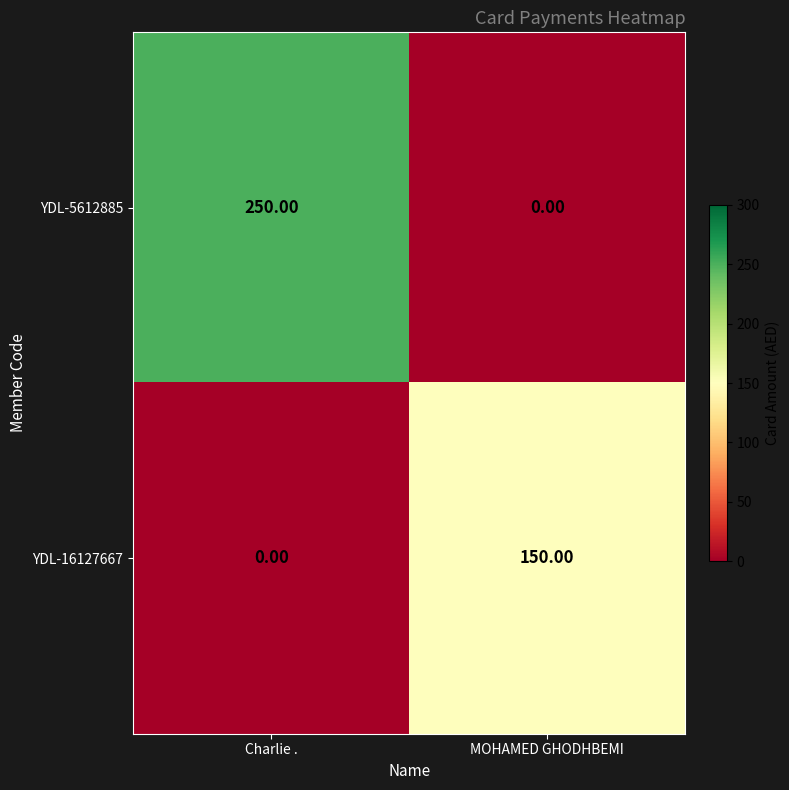

What is the total value across all series at MOHAMED GHODHBEMI?

150